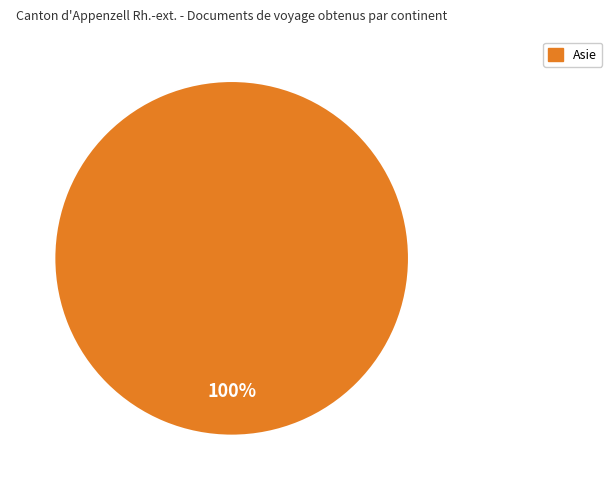

Is there any slice that represents more than half of the pie?

Yes